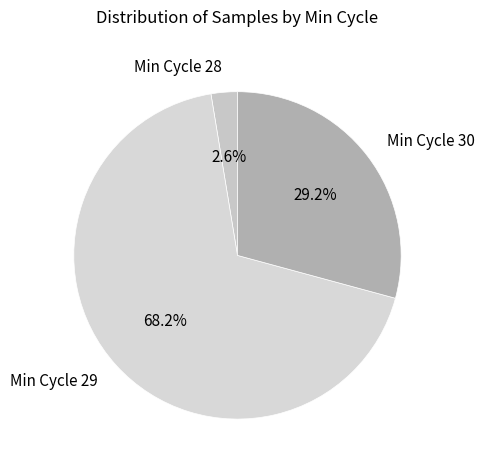

Between Min Cycle 28 and Min Cycle 30, which is larger?

Min Cycle 30